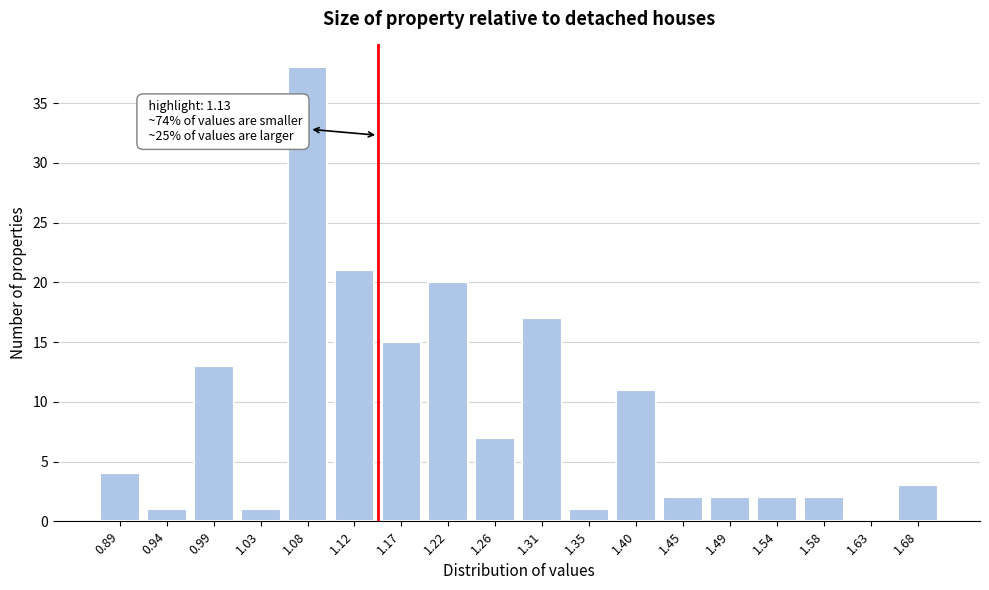

Reading left to right, what are all the values shown in this chart?

0.89=4	0.94=1	0.99=13	1.03=1	1.08=38	1.12=21	1.17=15	1.22=20	1.26=7	1.31=17	1.35=1	1.40=11	1.45=2	1.49=2	1.54=2	1.58=2	1.63=0	1.68=3